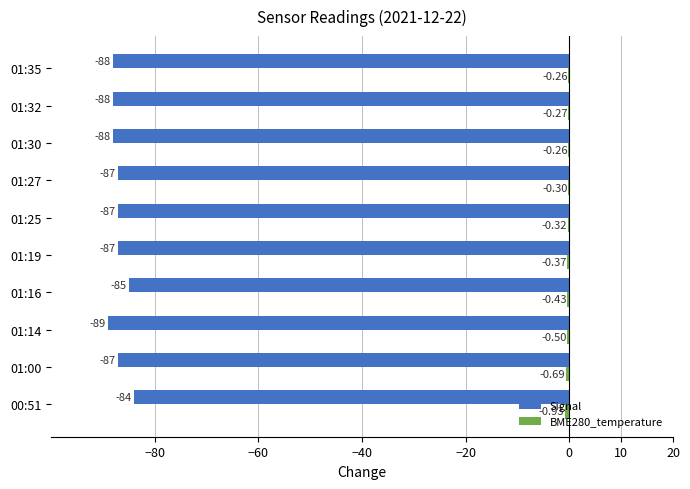

Which series changed the most between 01:00 and 01:16?

Signal